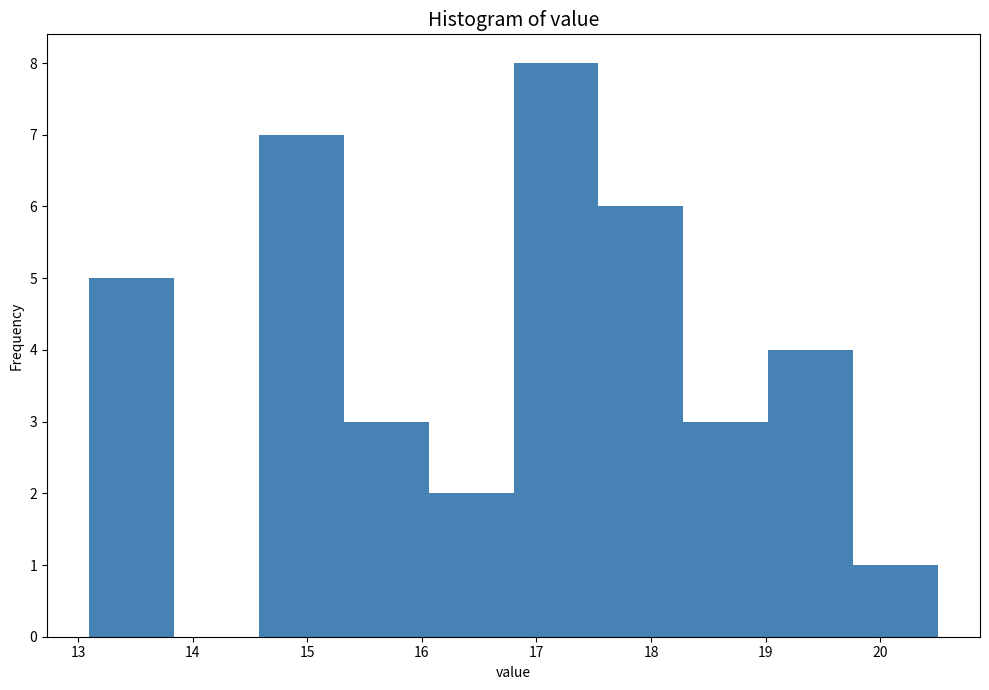

Over which range of the x-axis is the bar tallest?

16.80 to 17.54